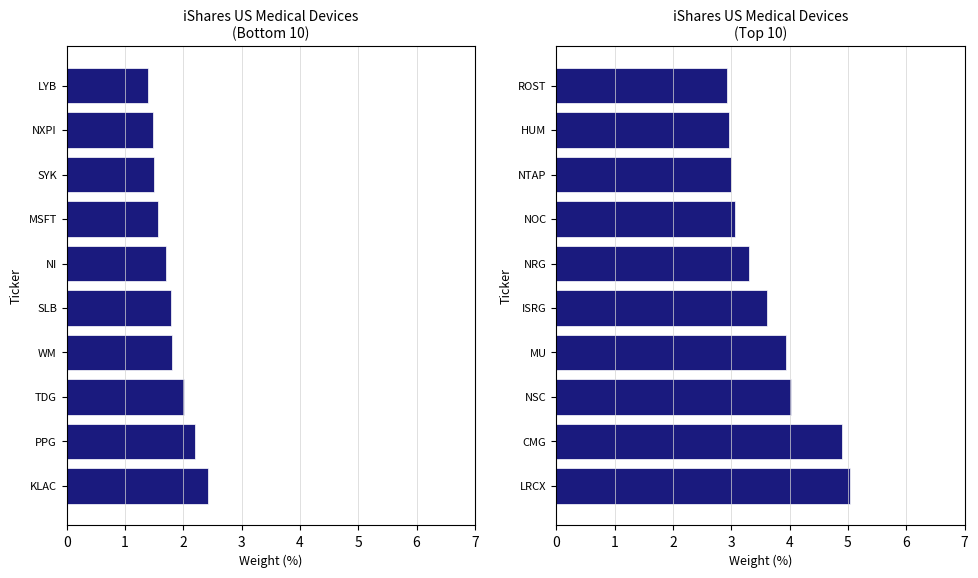

The chart shows a value of 1.5 at MU. True or false?

False